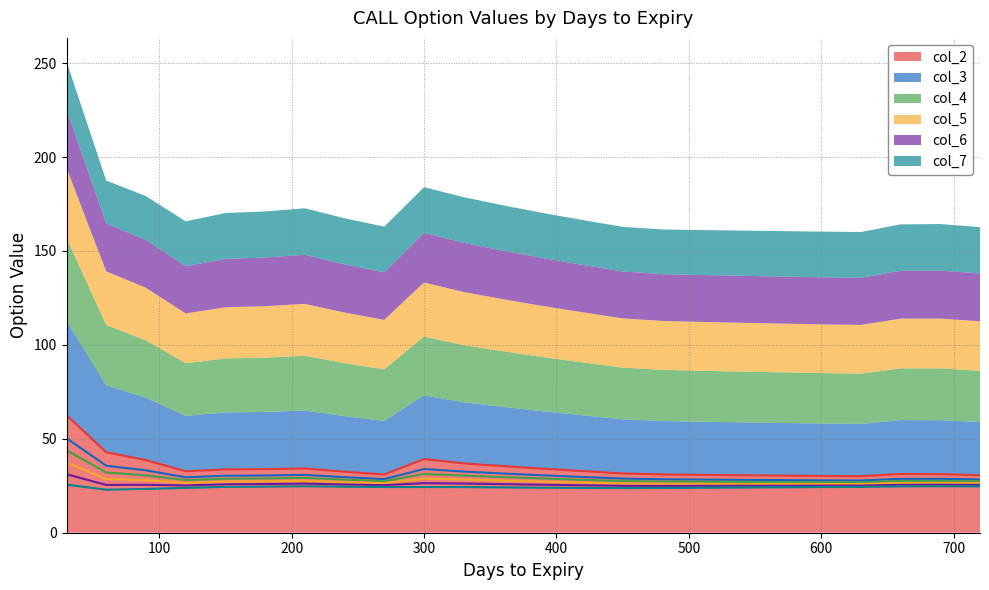

What is the value of the col_5 point at the 9th from the left?

26.3